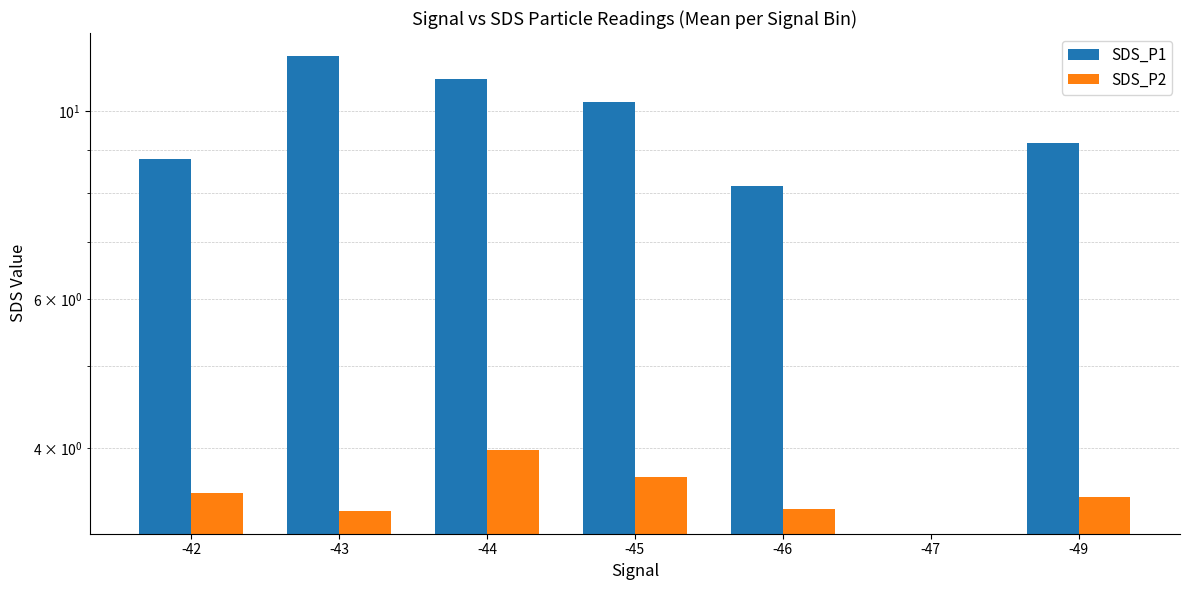

Which series has the largest range (max minus min)?

SDS_P1